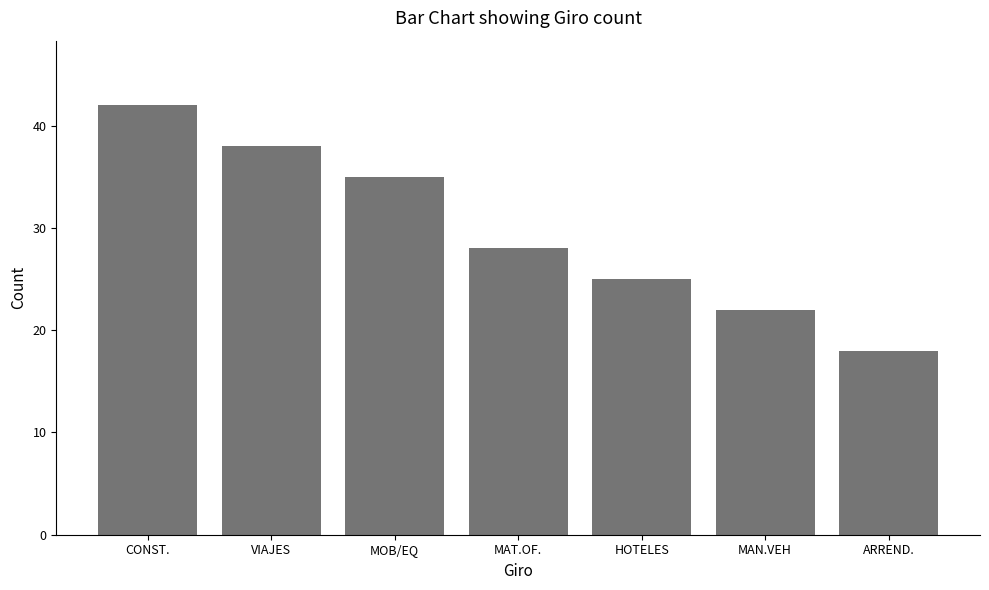

How many values are below 28?

3